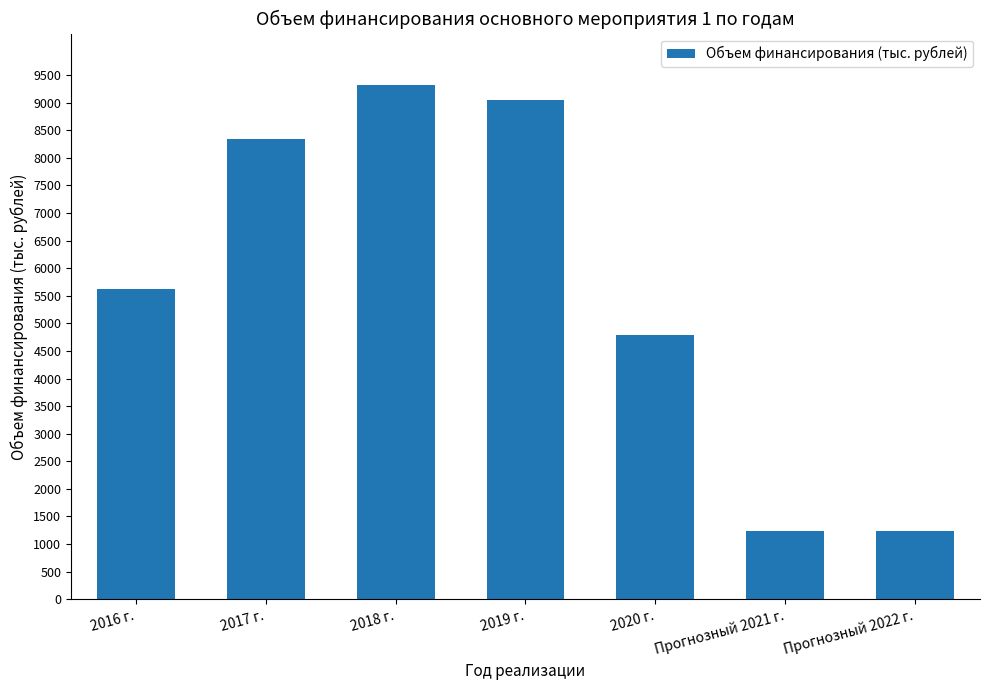

At which label is the value closest to 5281?

2016 г.